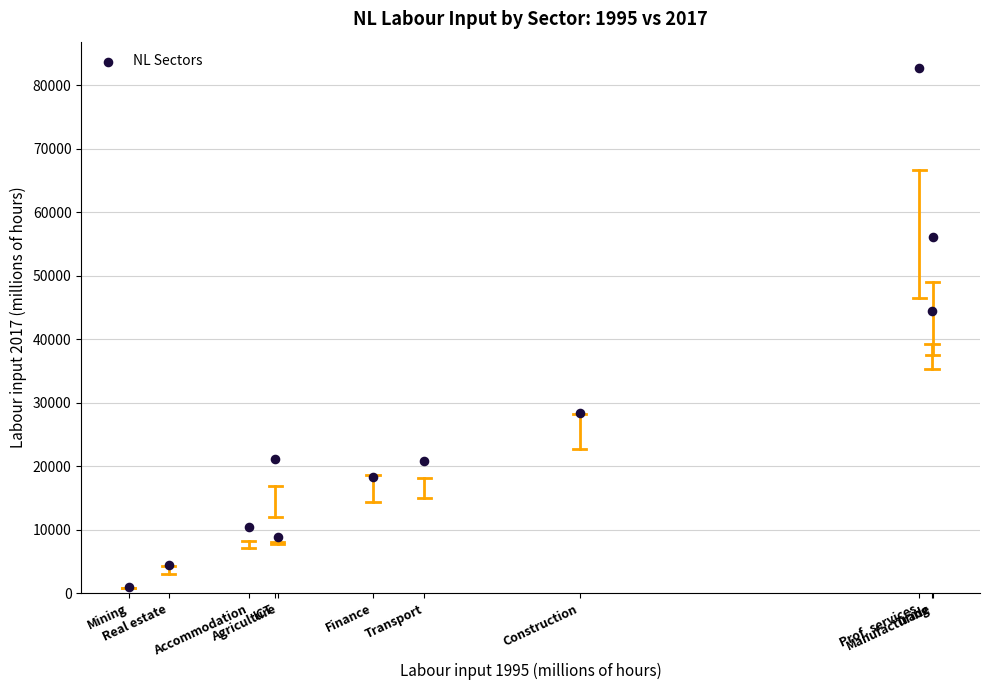

What is the range of X values (max minus min)?

29292.3